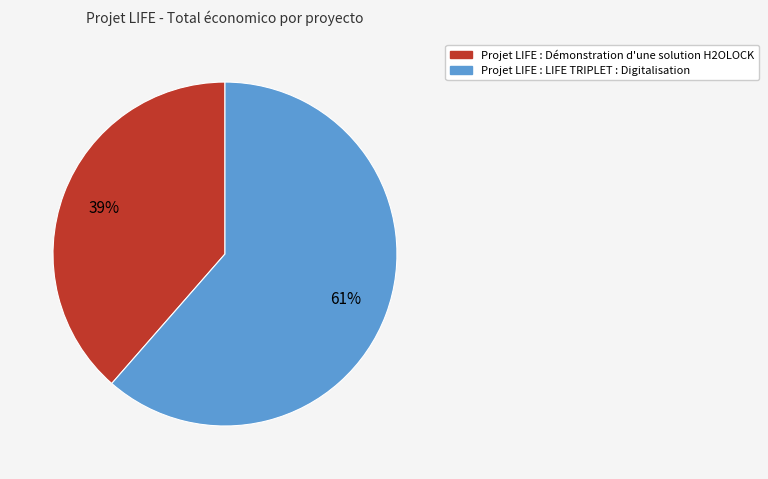

Approximately how many times larger is the value at Projet LIFE : LIFE TRIPLET : Digitalisation compared to Projet LIFE : Démonstration d'une solution H2OLOCK?

1.6